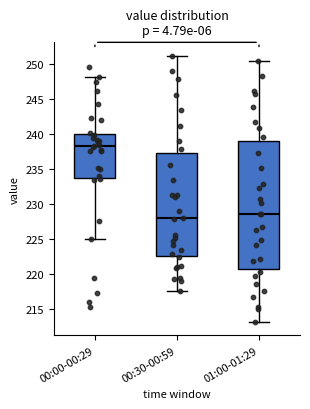

Reading left to right, read every box against the y-axis: the position of its median line, the range the box covers, and the ends of its whiskers. The values are not printed on the chart, so give them approximately, as read against the axis.

00:00-00:29: median 238.0, box 233.5 to 240.0, whiskers 225.0 to 248.0
00:30-00:59: median 228.0, box 222.5 to 237.5, whiskers 217.5 to 251.0
01:00-01:29: median 228.5, box 220.5 to 239.0, whiskers 213.0 to 250.5